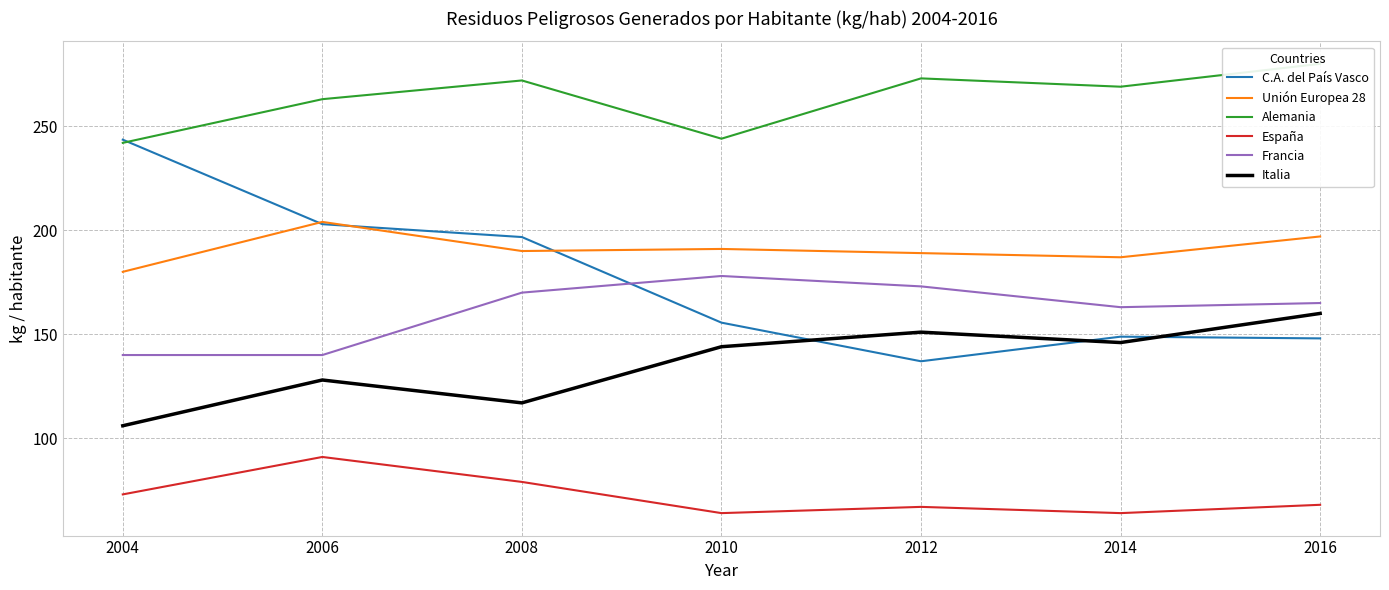

At how many categories does at least one series exceed 247?

5